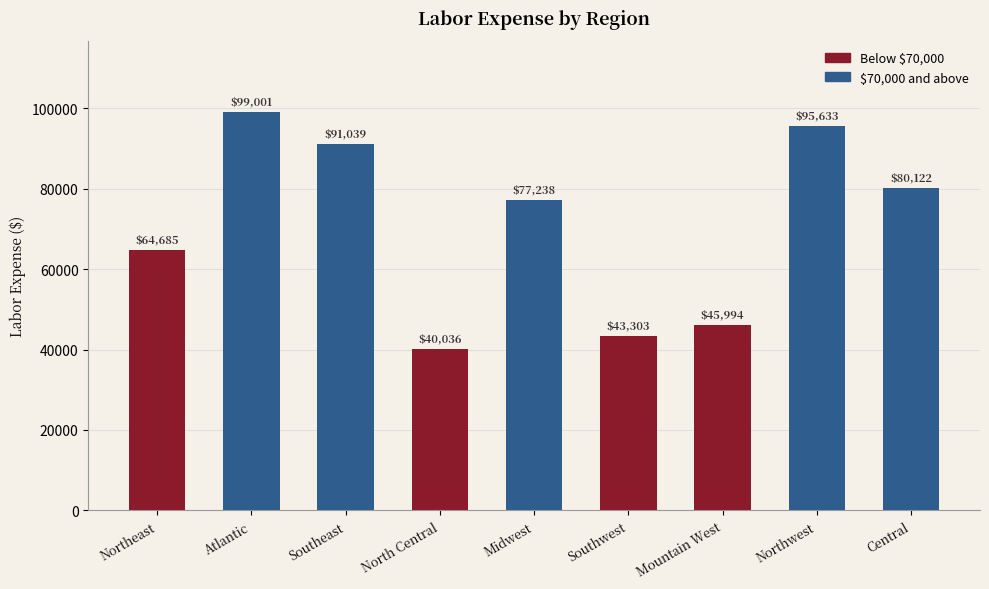

Rank the categories by value from lowest to highest.

North Central, Southwest, Mountain West, Northeast, Midwest, Central, Southeast, Northwest, Atlantic